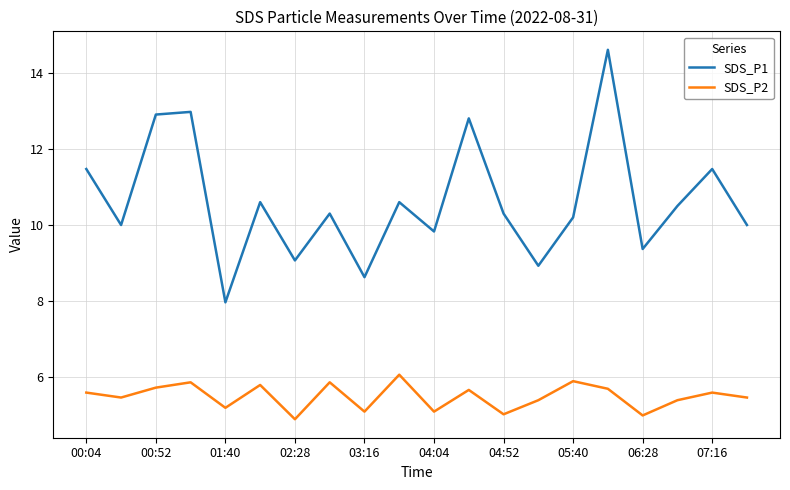

What is the smallest value displayed?

4.9